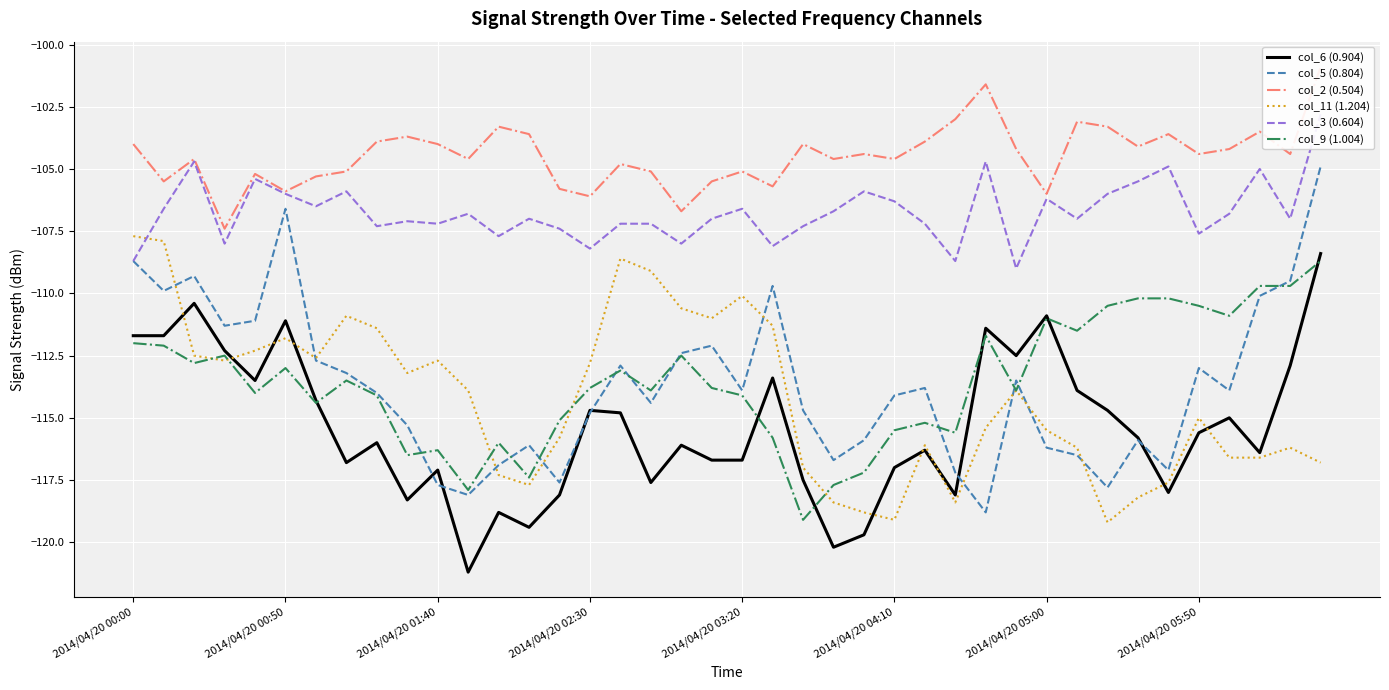

Is this an area chart (filled region under the line)?

No